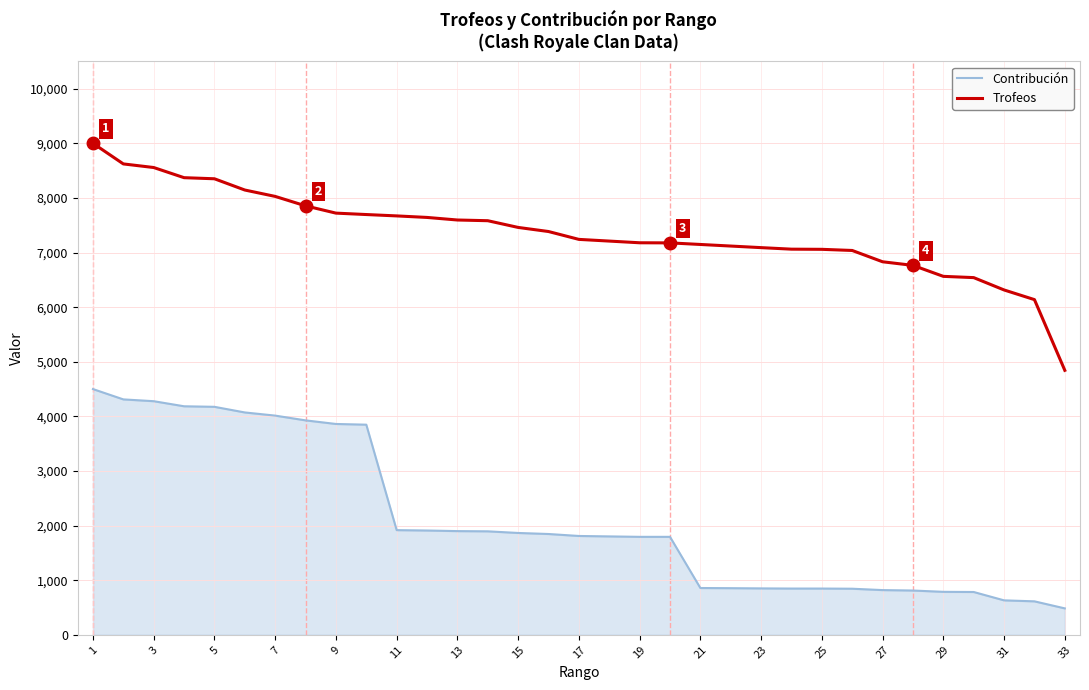

Rank the series by their maximum value, from highest to lowest.

Trofeos, Contribución